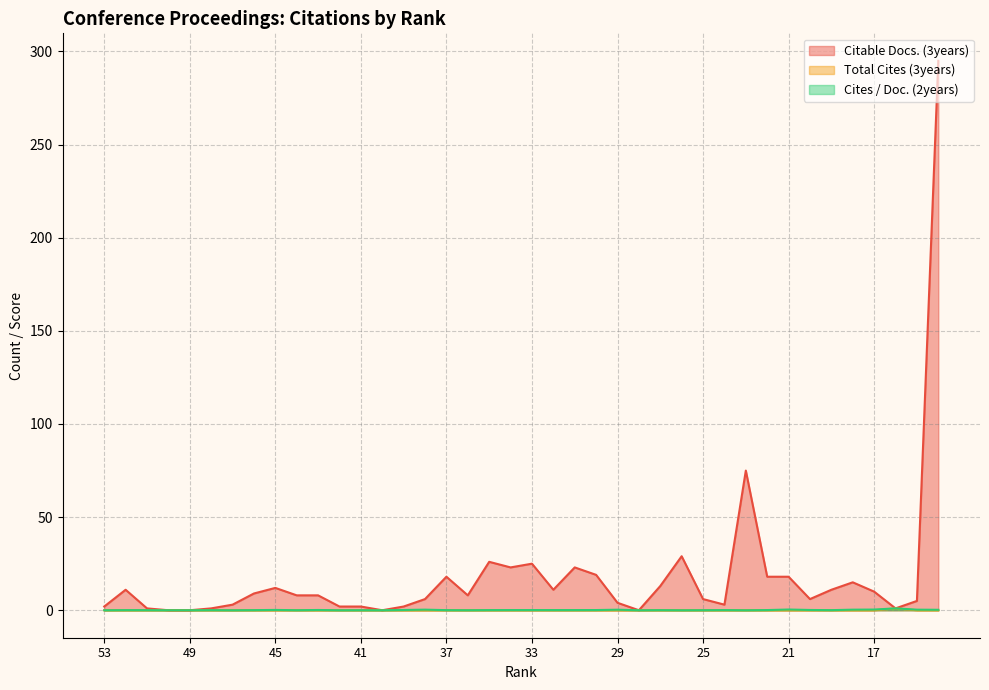

Count the Total Cites (3years) values in the range 0 to 1.

40